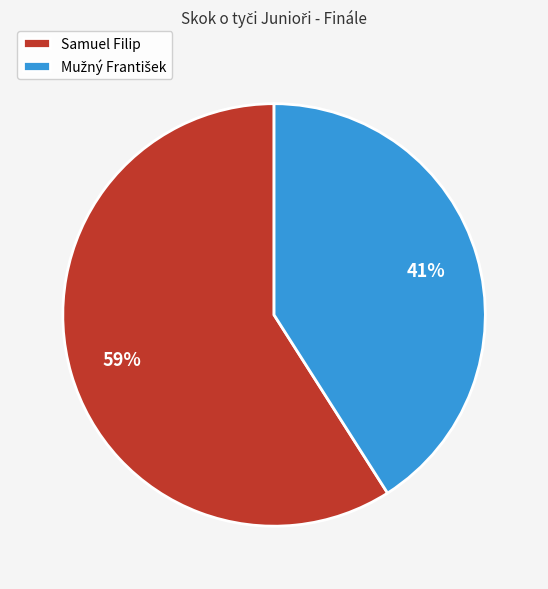

Which slice represents more than half of the pie?

Samuel Filip